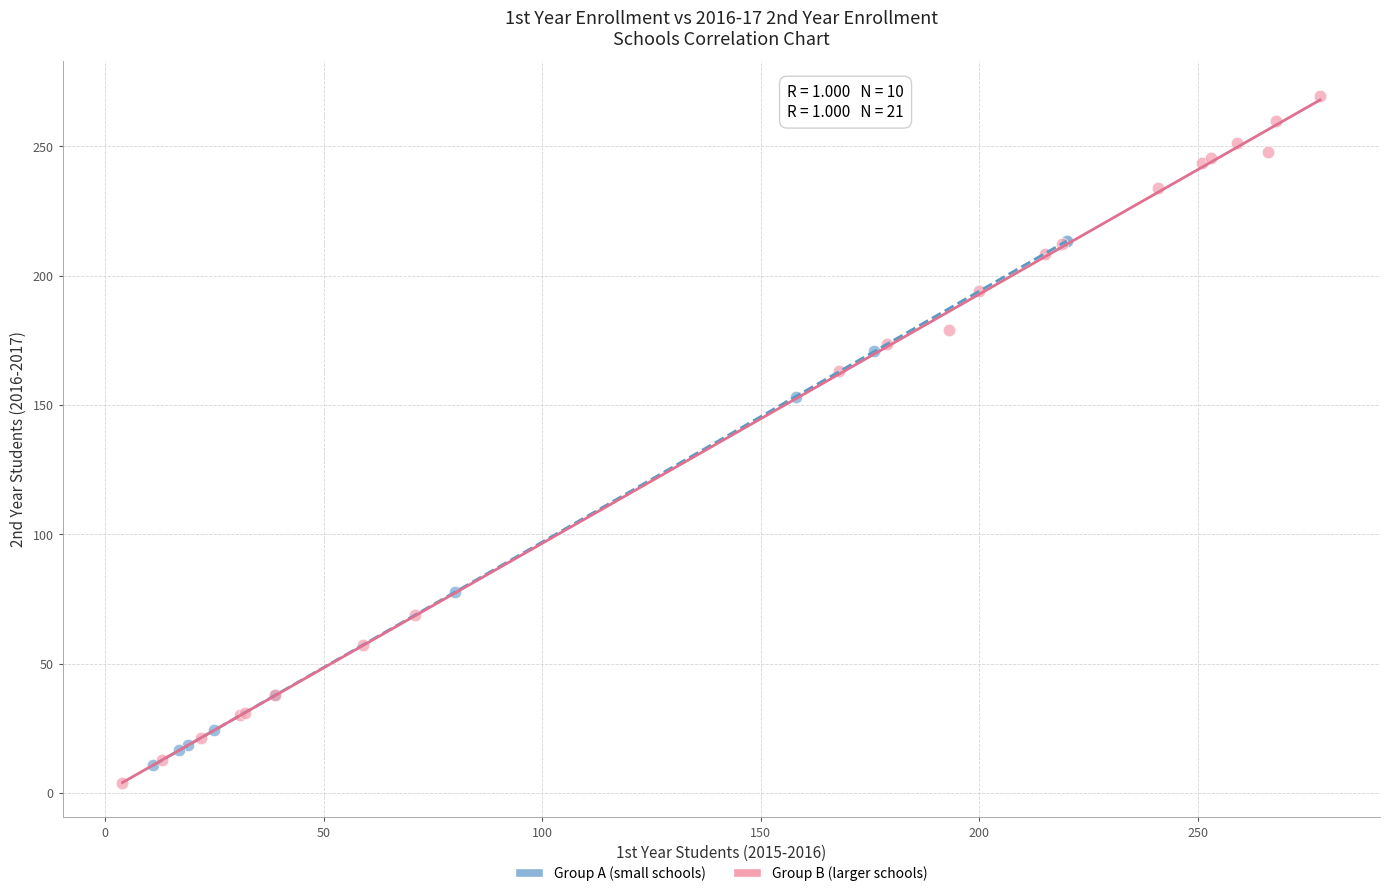

Which series reaches the maximum Y coordinate?

Group B (larger schools)